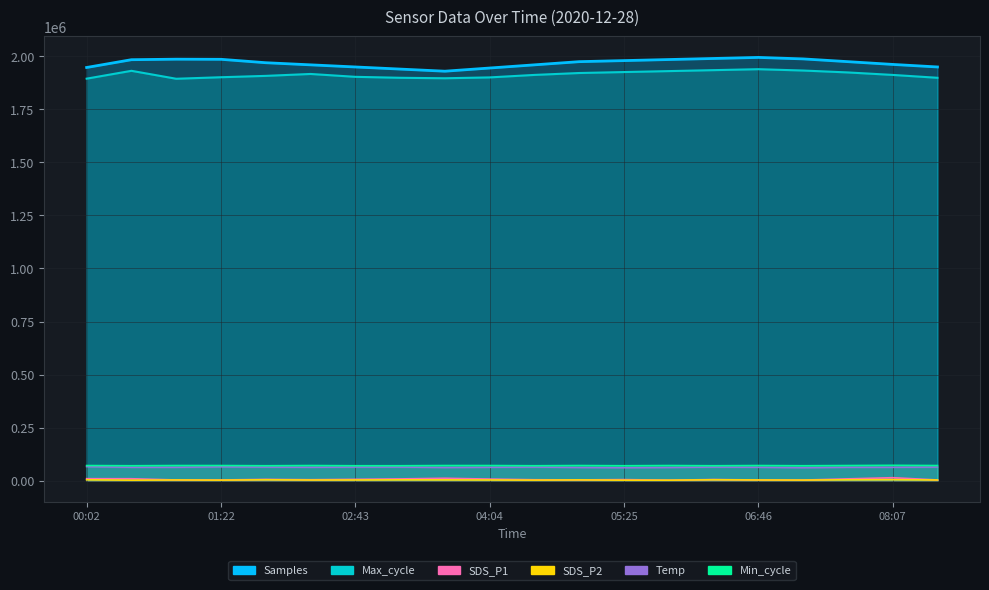

Rank the series by their maximum value, from lowest to highest.

SDS_P2, SDS_P1, Temp, Min_cycle, Max_cycle, Samples